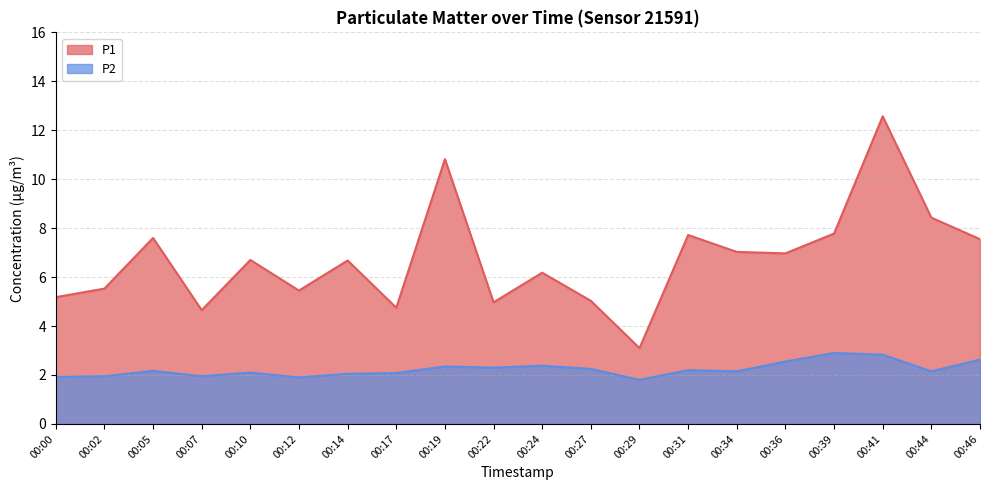

Reading right to left, extract all data points from this chart.

P1: 00:46=7.5	00:44=8.4	00:41=12.6	00:39=7.8	00:36=7.0	00:34=7.0	00:31=7.7	00:29=3.1	00:27=5.0	00:24=6.2	00:22=5.0	00:19=10.8	00:17=4.8	00:14=6.7	00:12=5.5	00:10=6.7	00:07=4.7	00:05=7.6	00:02=5.5	00:00=5.2
P2: 00:46=2.6	00:44=2.1	00:41=2.8	00:39=2.9	00:36=2.5	00:34=2.1	00:31=2.2	00:29=1.8	00:27=2.2	00:24=2.4	00:22=2.3	00:19=2.4	00:17=2.1	00:14=2.0	00:12=1.9	00:10=2.1	00:07=1.9	00:05=2.2	00:02=1.9	00:00=1.9